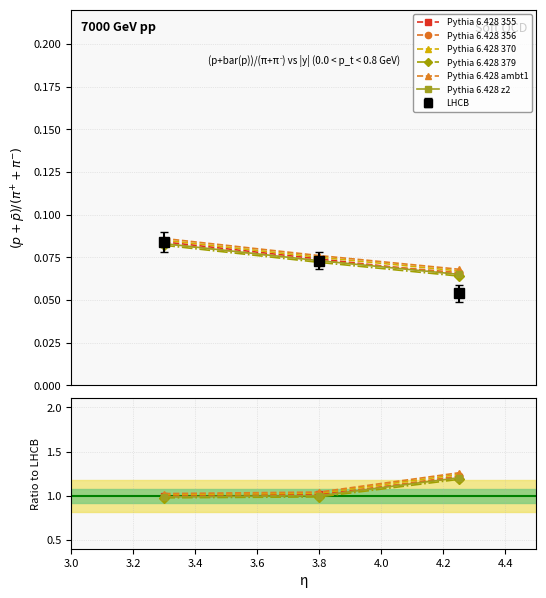

Does the chart have visible grid lines?

Yes